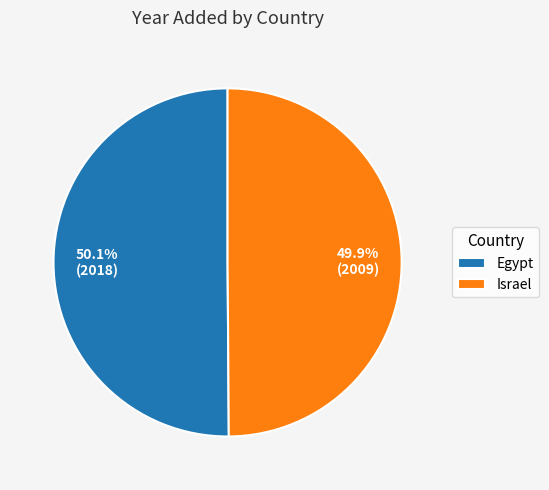

What percentage is the Egypt slice, to the nearest percent?

50%